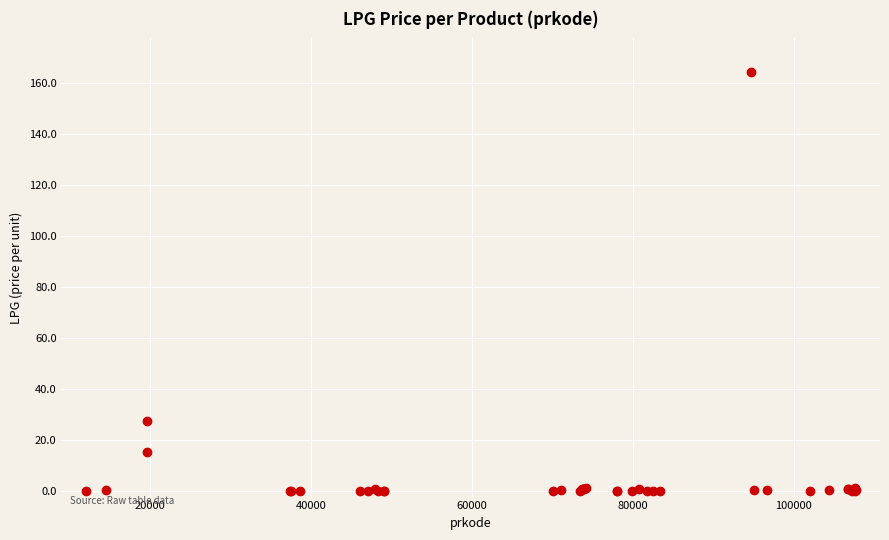

What Y value in the scatter plot is closest to 82?

27.5